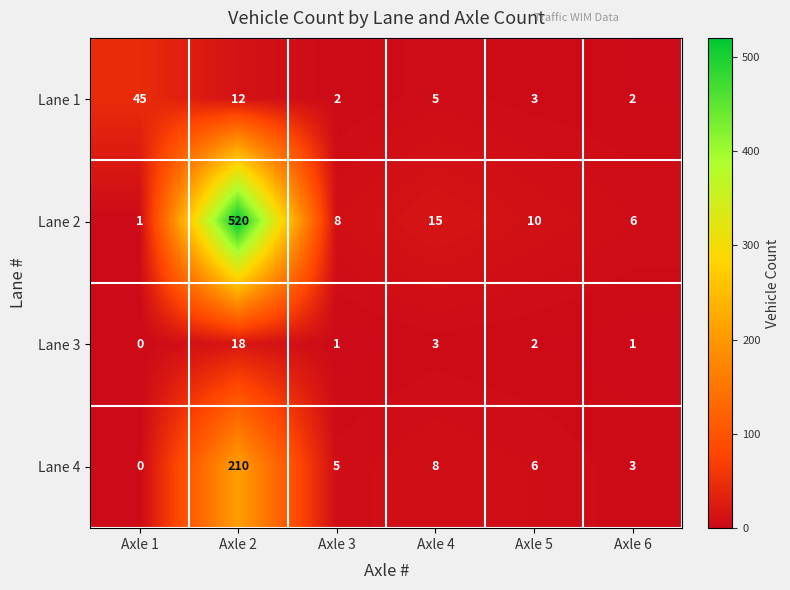

True or false: Lane 4 has a value of 5 at Axle 3.

True